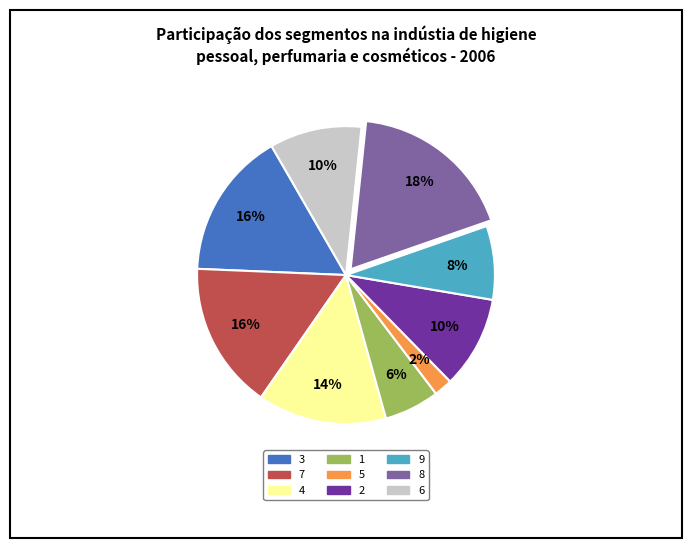

Is the sum of 2 and 1 greater than half?

No